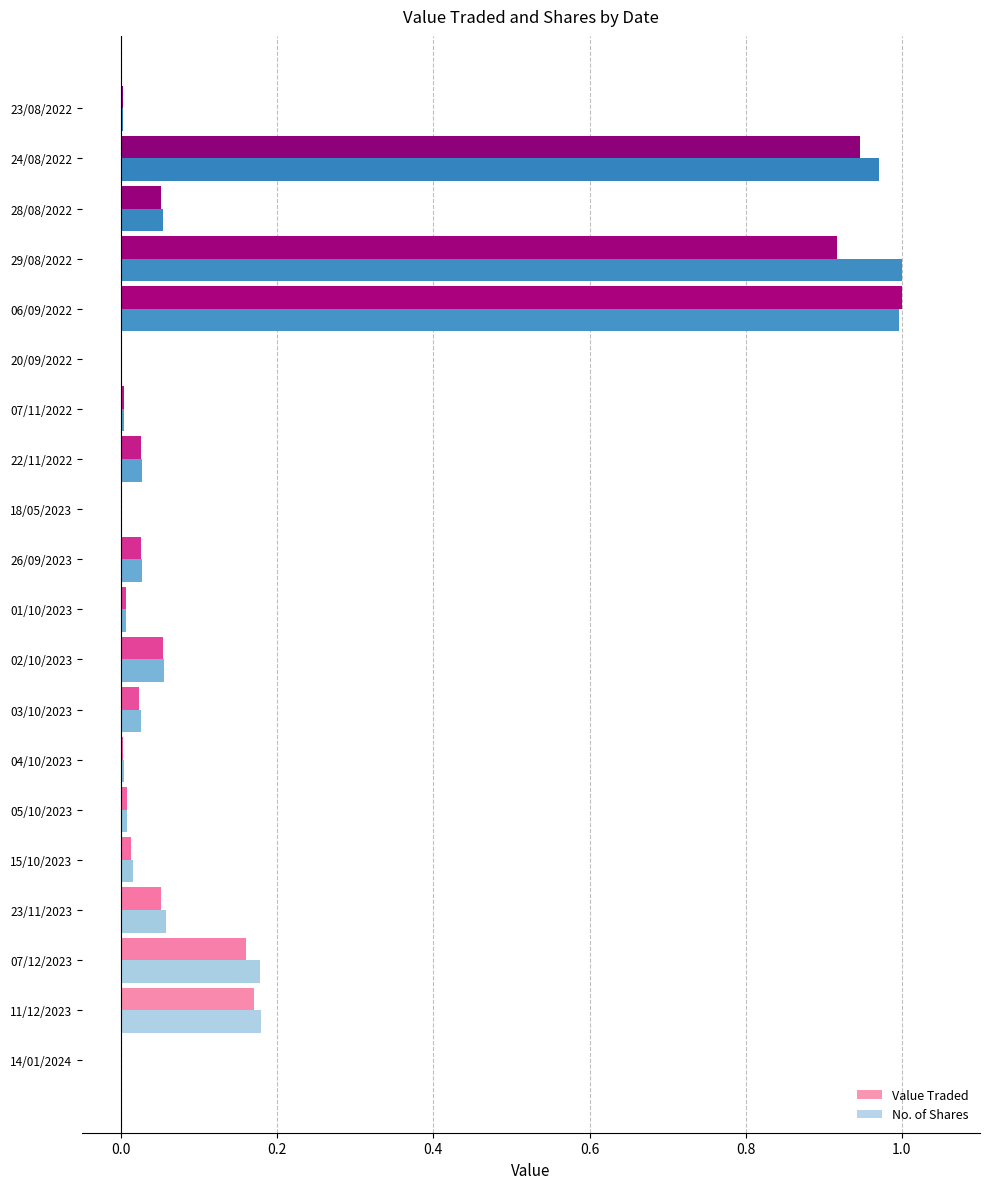

Is the value of Value Traded at 18/05/2023 greater than the value of No. of Shares at 11/12/2023?

No